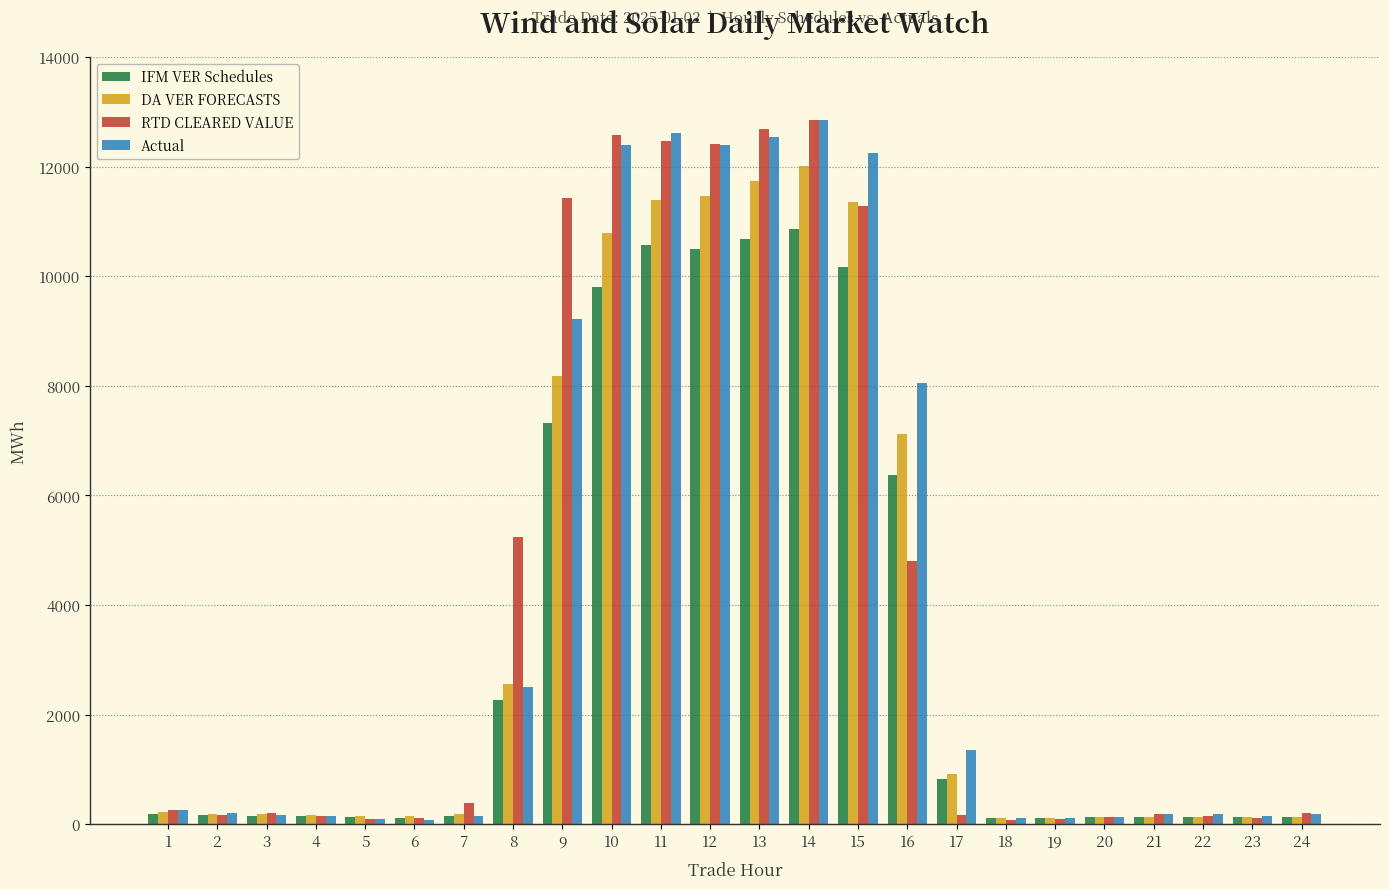

How many data points in Actual are less than 204?

12